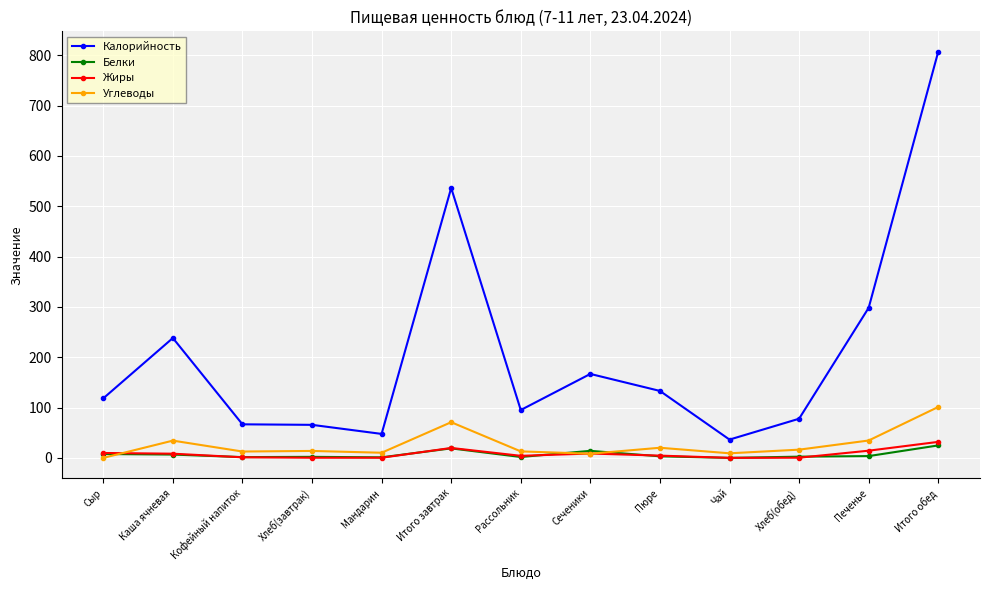

How many data points in Калорийность are less than 118?

6